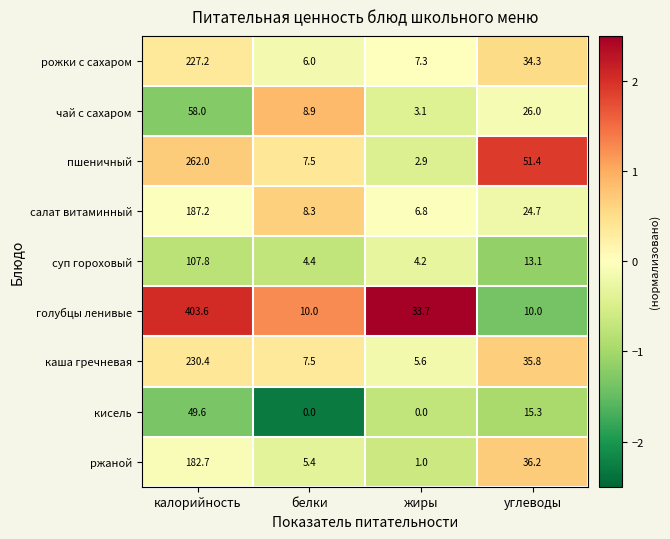

Count the number of data series in this chart.

9